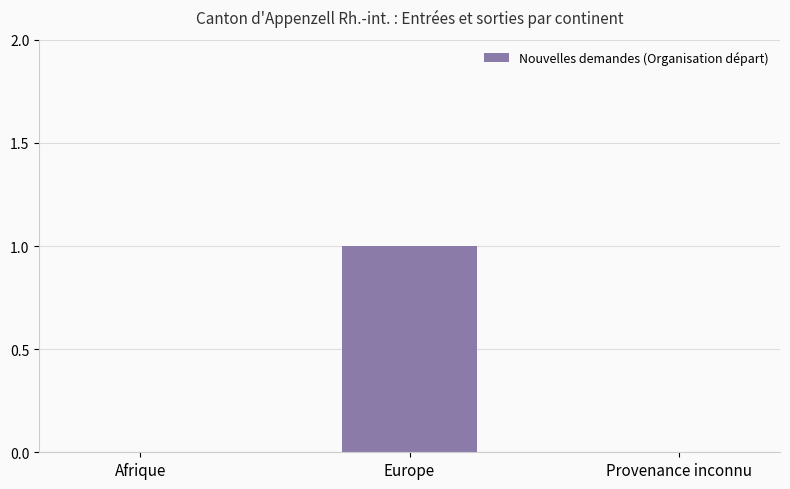

How many values are between 0 and 1?

3